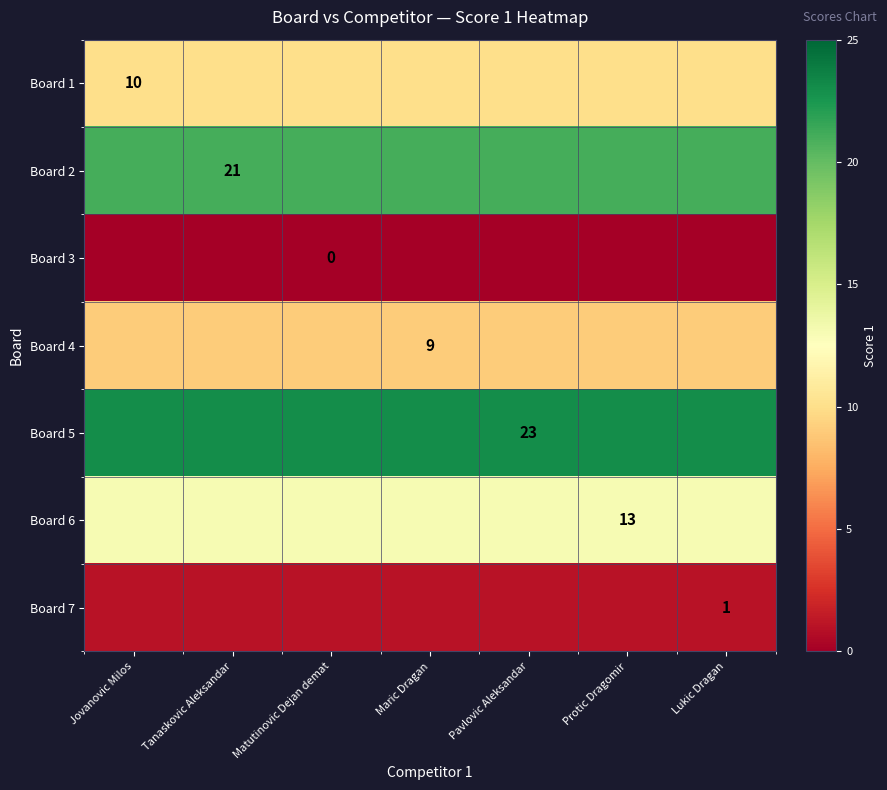

The value of Board 5 at Pavlovic Aleksandar is 23. True or false?

True